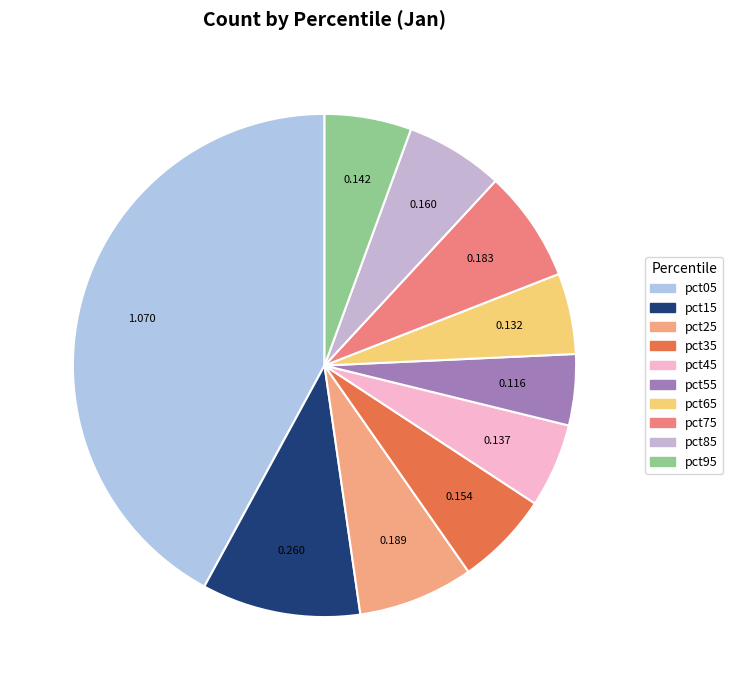

Count the number of slices in the pie.

10